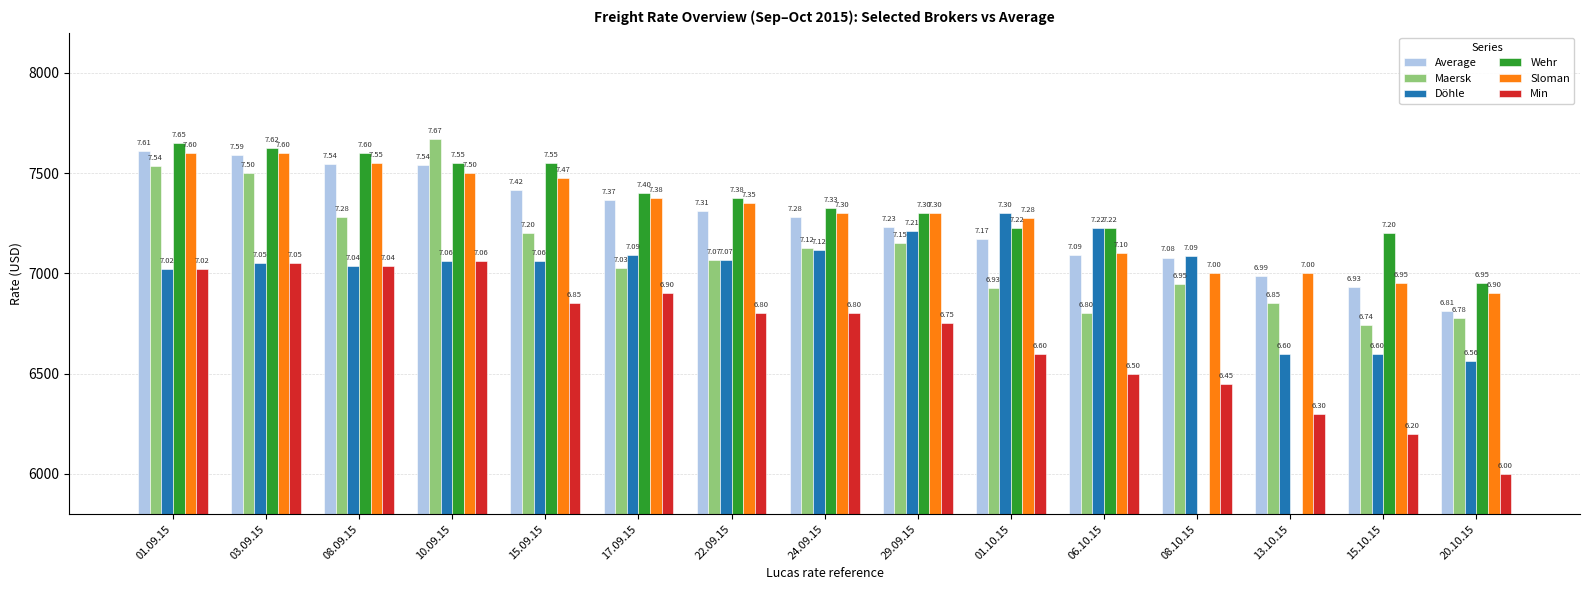

Reading left to right, extract all data points from this chart.

Average: 7610	7592	7545	7542	7418	7365	7310	7279	7229	7169	7091	7079	6989	6932	6810
Maersk: 7535	7500	7283	7672	7200	7025	7066	7125	7150	6927	6800	6949	6850	6740	6775
Döhle: 7020	7050	7038	7060	7064	7092	7067	7117	7213	7300	7225	7088	6600	6600	6563
Wehr: 7650	7625	7600	7550	7550	7400	7375	7325	7300	7225	7225	0	0	7200	6950
Sloman: 7600	7600	7550	7500	7475	7375	7350	7300	7300	7275	7100	7000	7000	6950	6900
Min: 7020	7050	7038	7060	6850	6900	6800	6800	6750	6600	6500	6450	6300	6200	6000